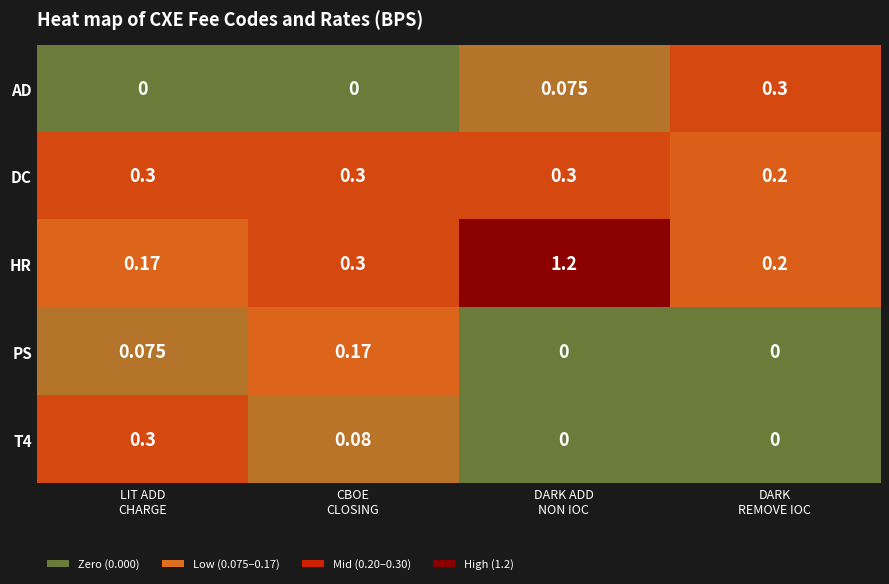

Which series has the largest total across all categories?

HR